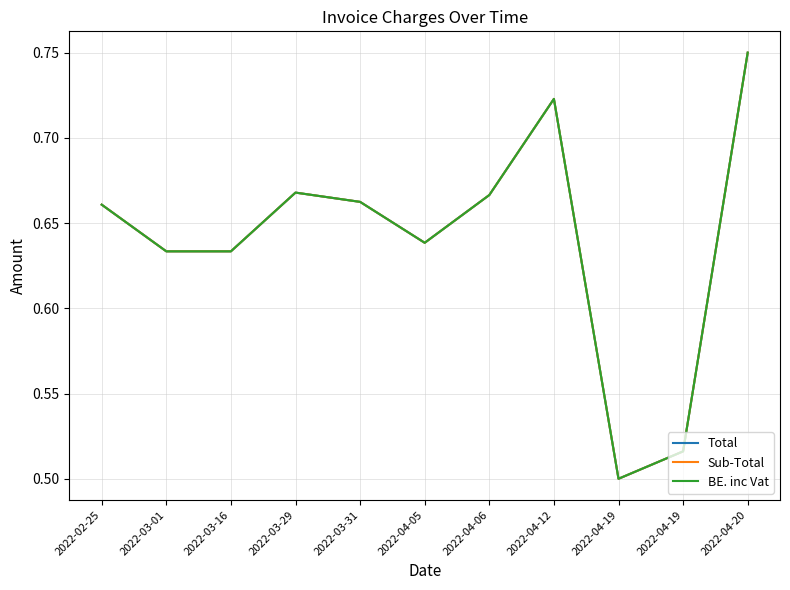

Between 2022-04-19 and 2022-03-31, which is larger?

2022-03-31